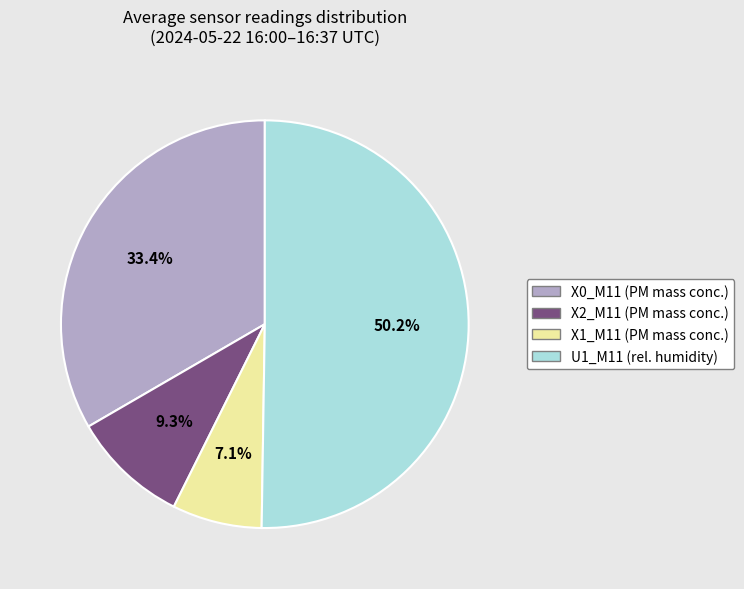

To the nearest percent, what portion does X1_M11 represent?

7%